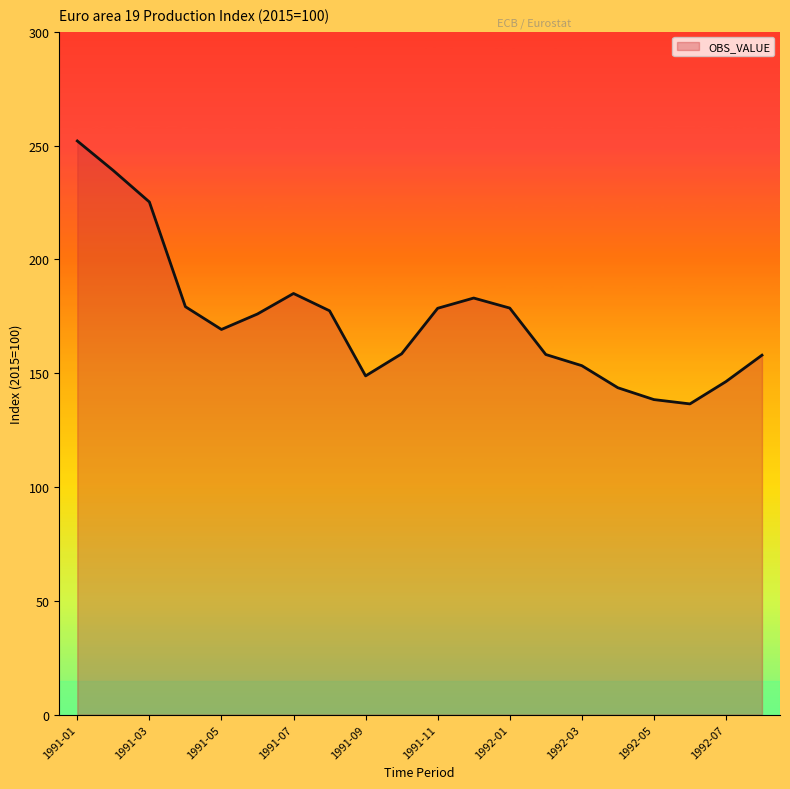

What is the difference between the maximum and minimum values?

115.5